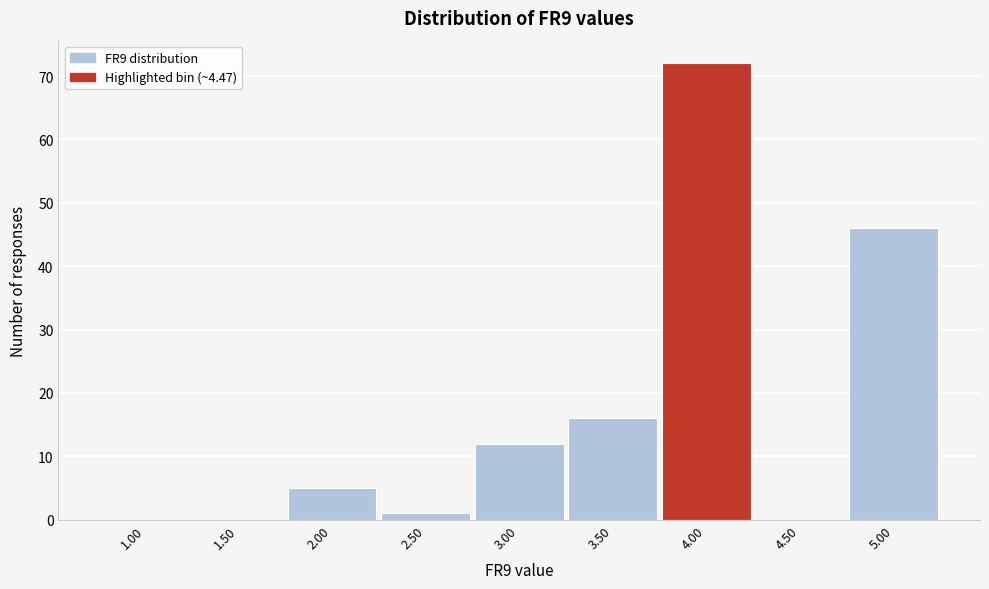

Reading right to left, what are all the values shown in this chart?

5.00=46	4.50=0	4.00=72	3.50=16	3.00=12	2.50=1	2.00=5	1.50=0	1.00=0